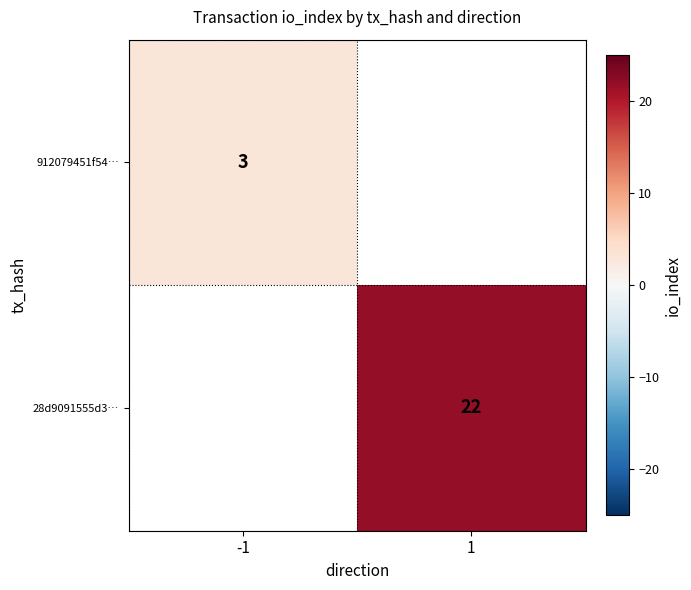

At how many categories does at least one series exceed 8?

1